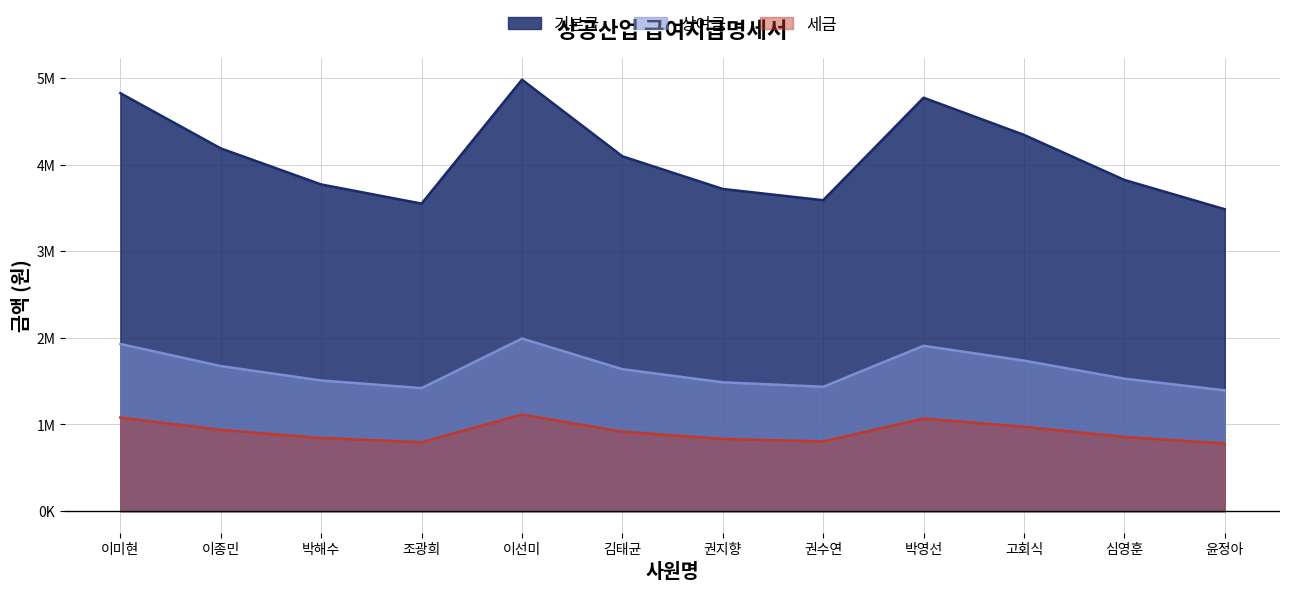

The value of 기본급 at 이미현 is 8543662. True or false?

False